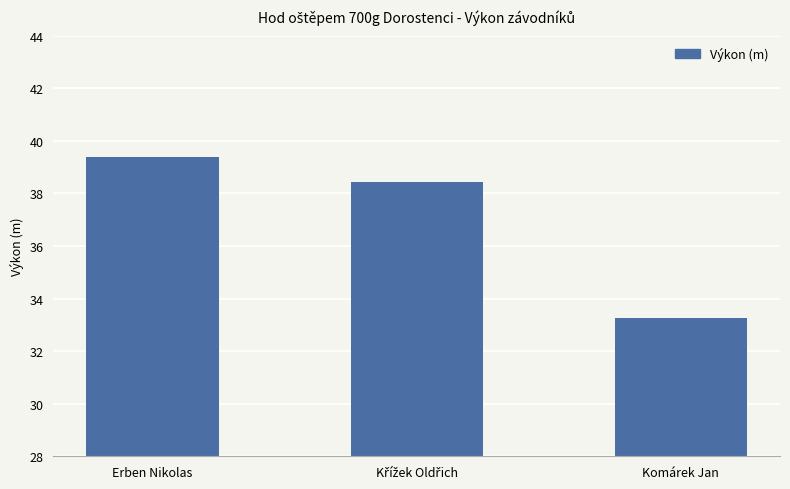

What is the maximum value shown in the chart?

39.4